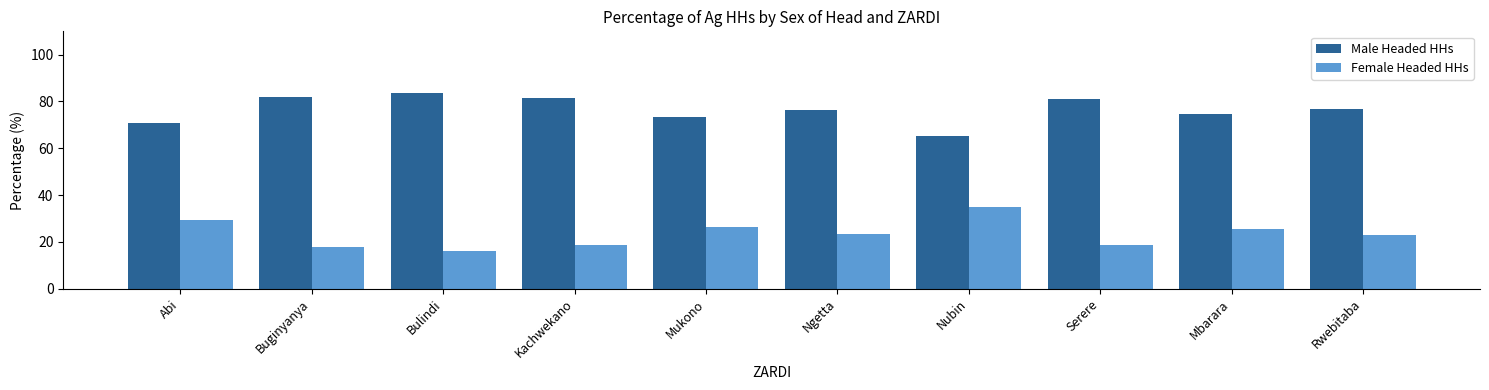

Is the value of Male Headed HHs at Nubin greater than the value of Female Headed HHs at Nubin?

Yes